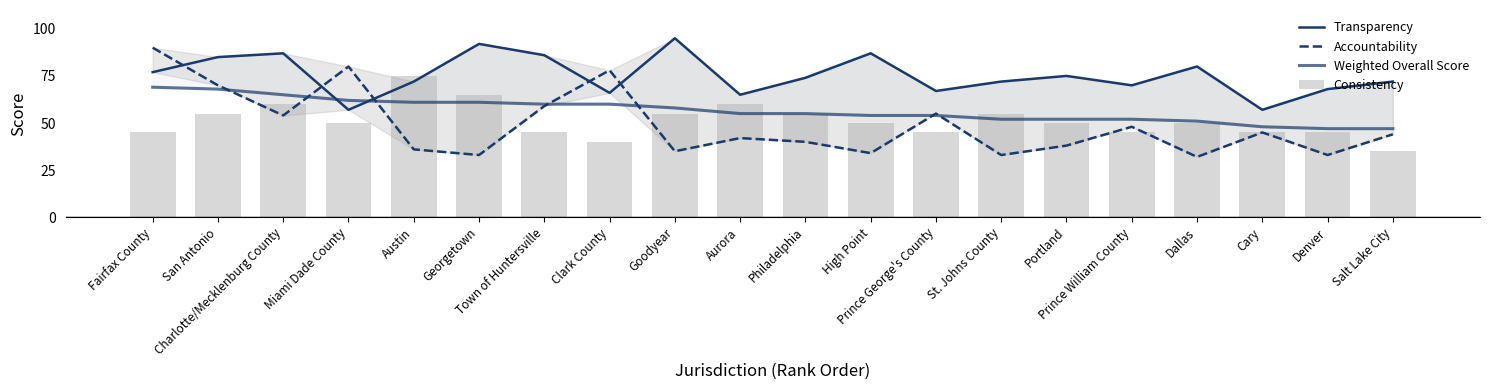

What is the difference between the Transparency values at Salt Lake City and Clark County?

6